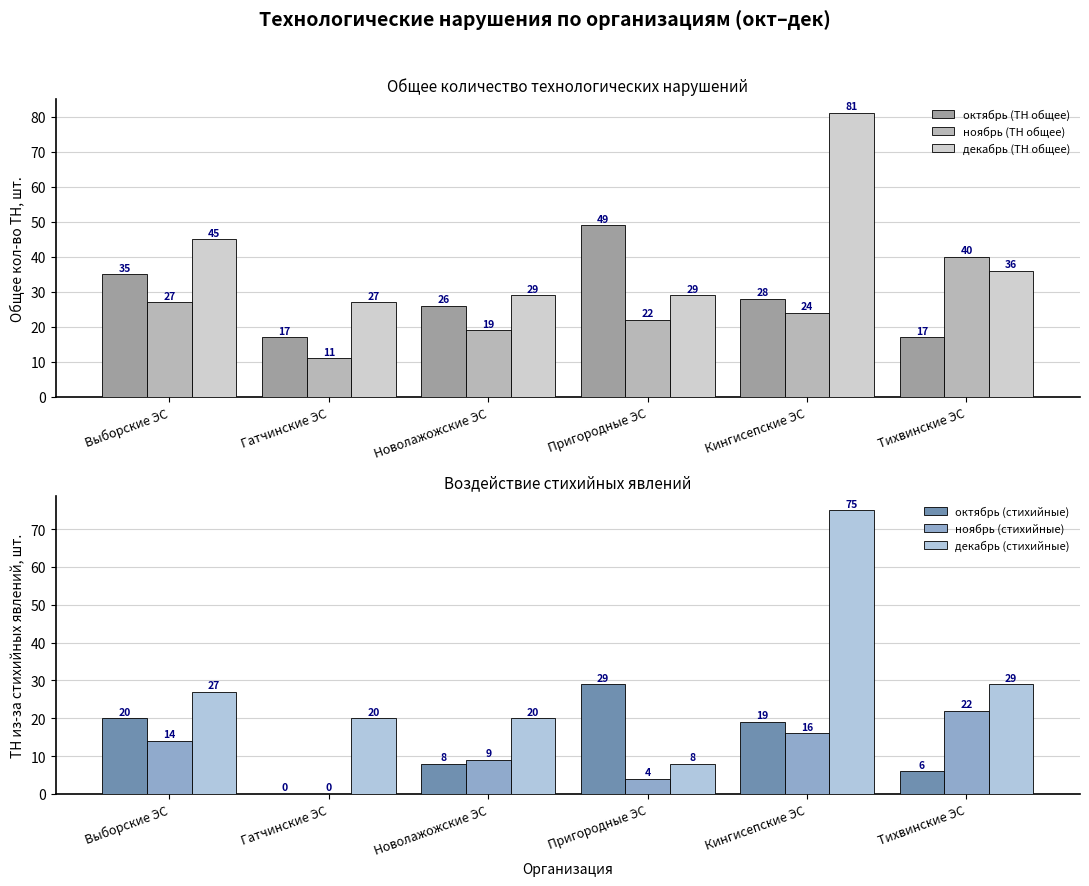

Which series has the largest total across all categories?

декабрь (ТН общее)